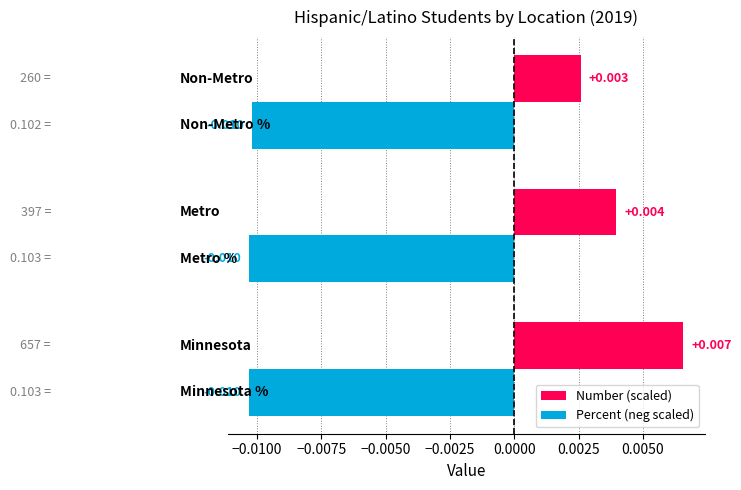

Which series has the widest spread of values?

Number (scaled)